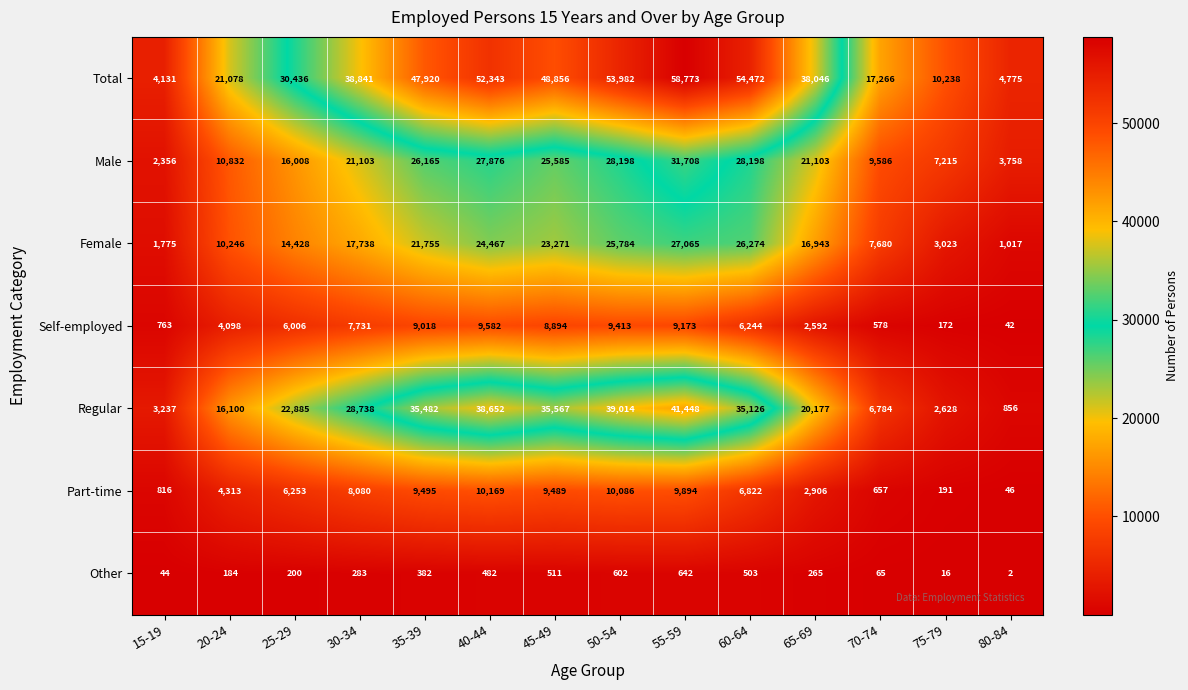

At which label is Female closest to 14041?

25-29